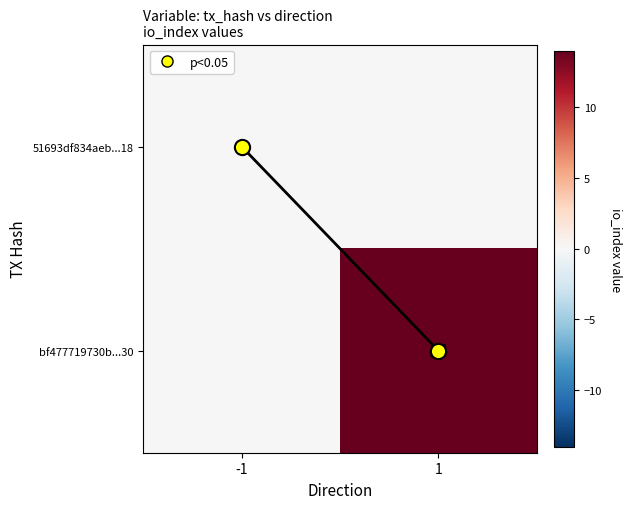

How many categories are shown in the chart?

2